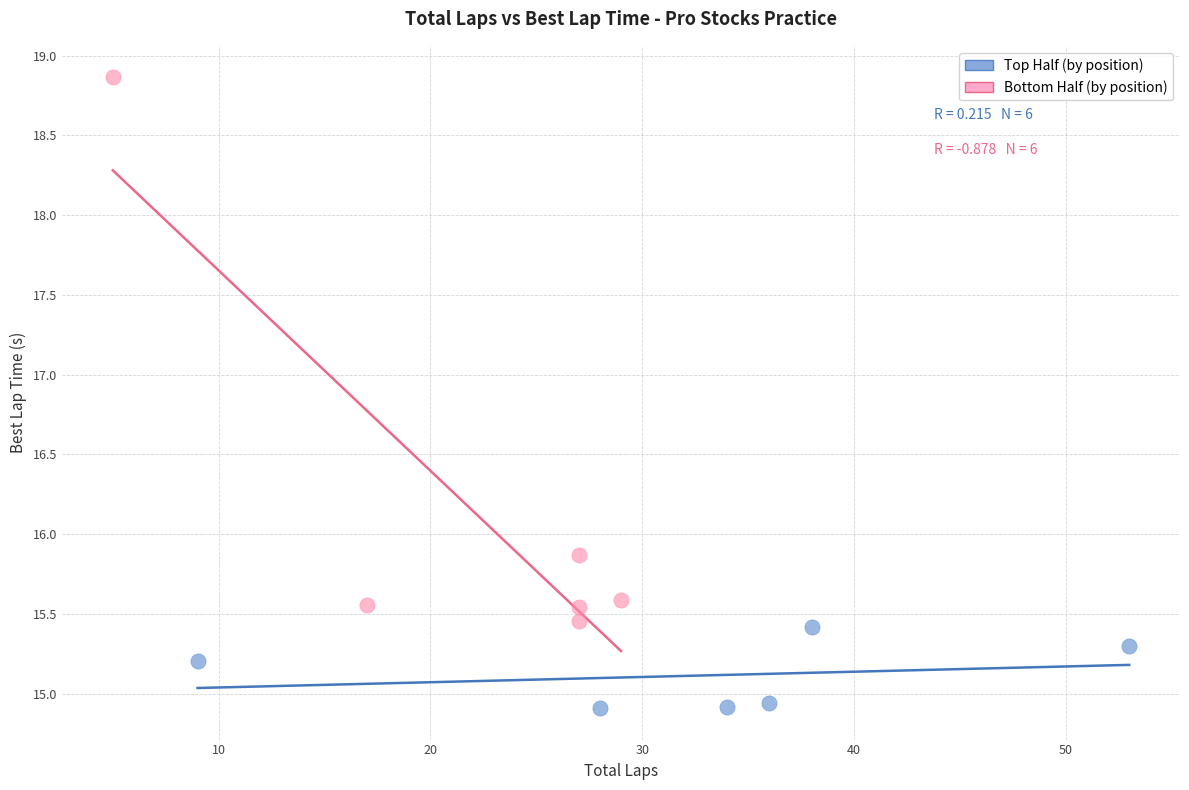

Which series has the widest spread of Y values?

Bottom Half (by position)